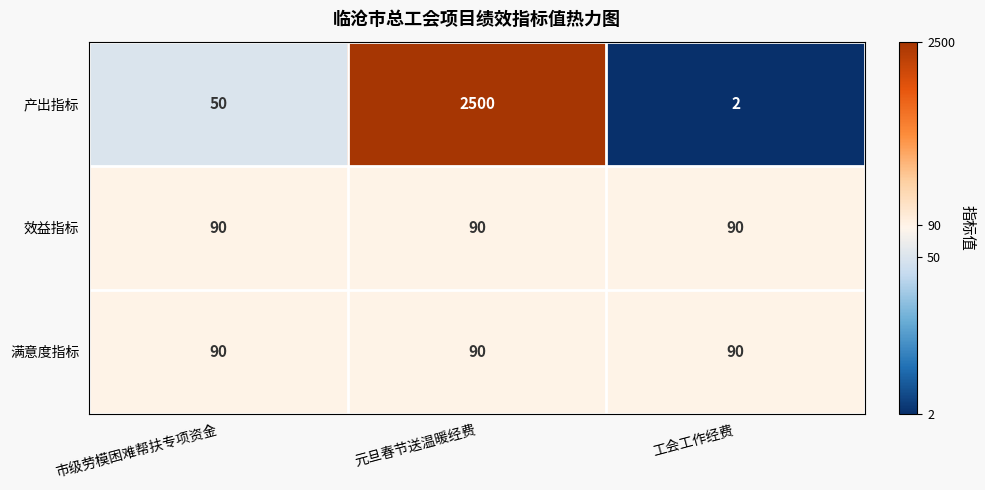

How many series are shown in this chart?

3